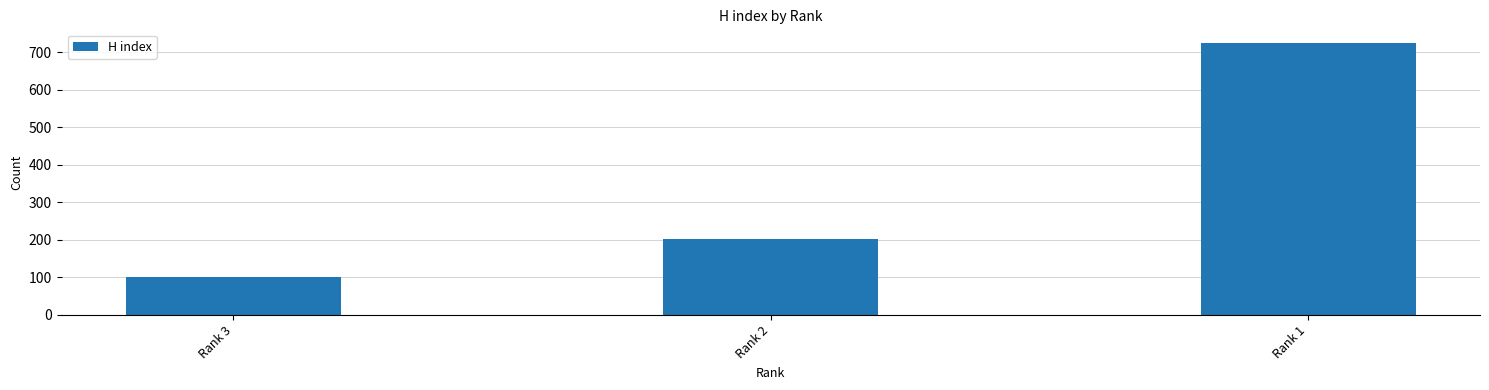

How many data points are less than 202?

1